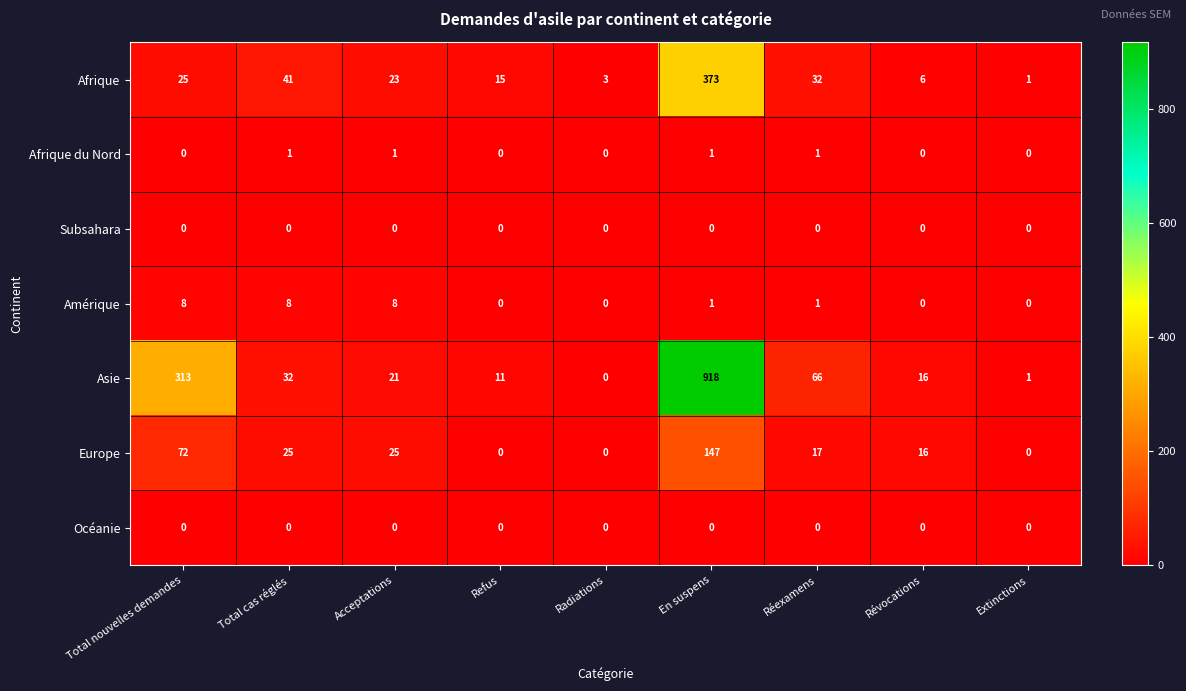

Rank the categories by Afrique value from lowest to highest.

Extinctions, Radiations, Révocations, Refus, Acceptations, Total nouvelles demandes, Réexamens, Total cas réglés, En suspens